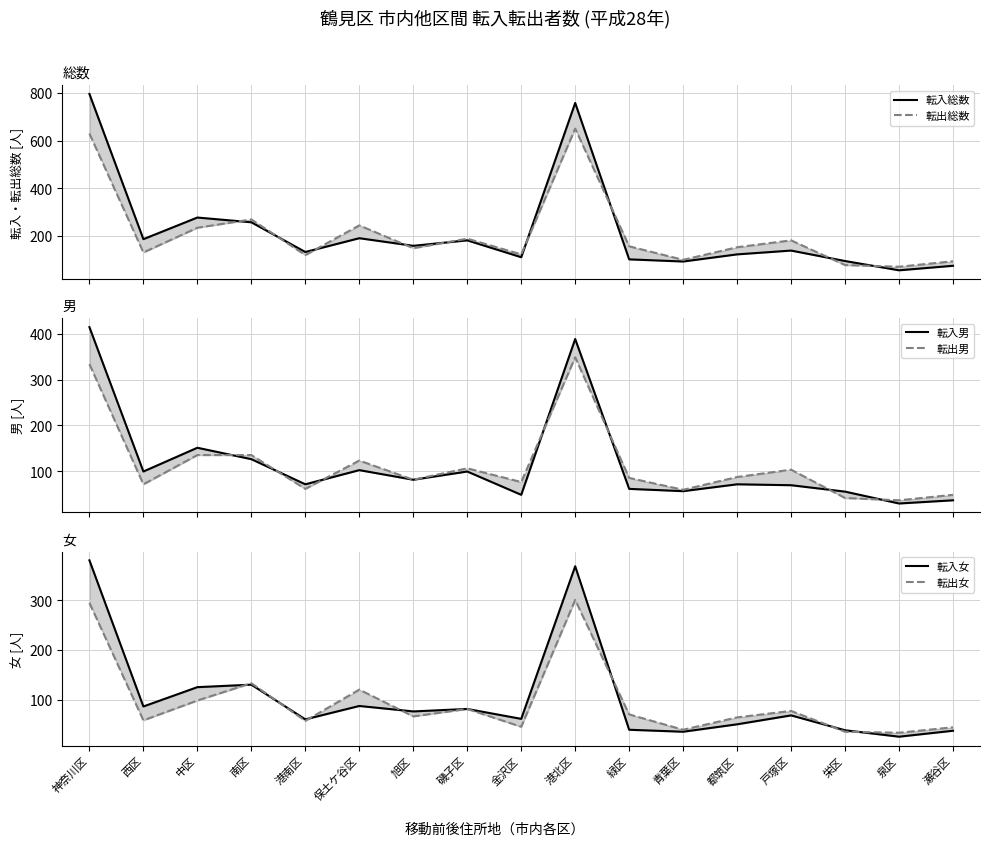

Between 金沢区 and 瀬谷区, which is larger?

金沢区